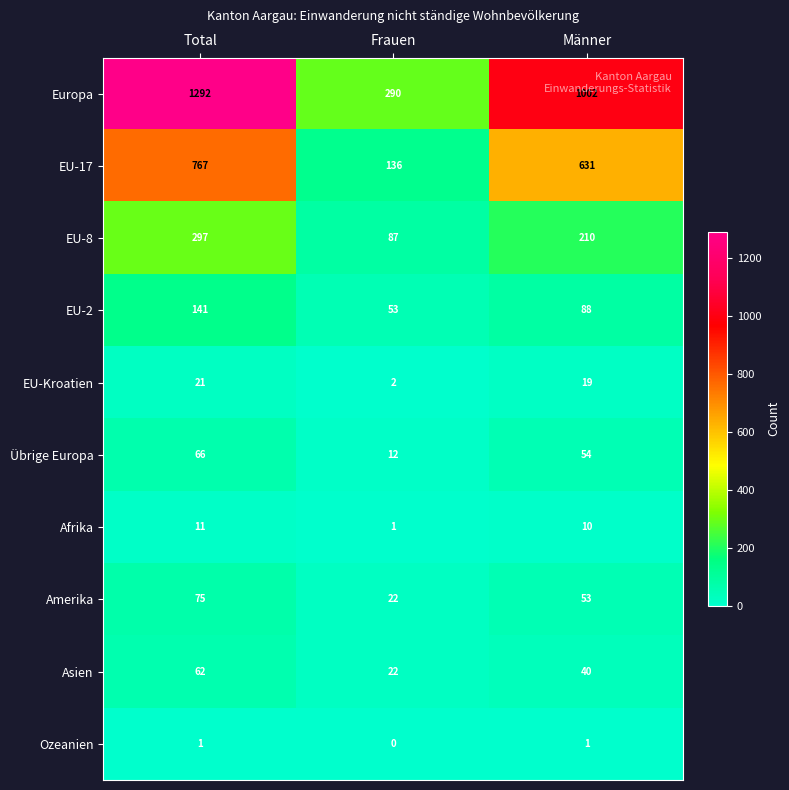

Is the value of Asien at Total greater than the value of Ozeanien at Männer?

Yes